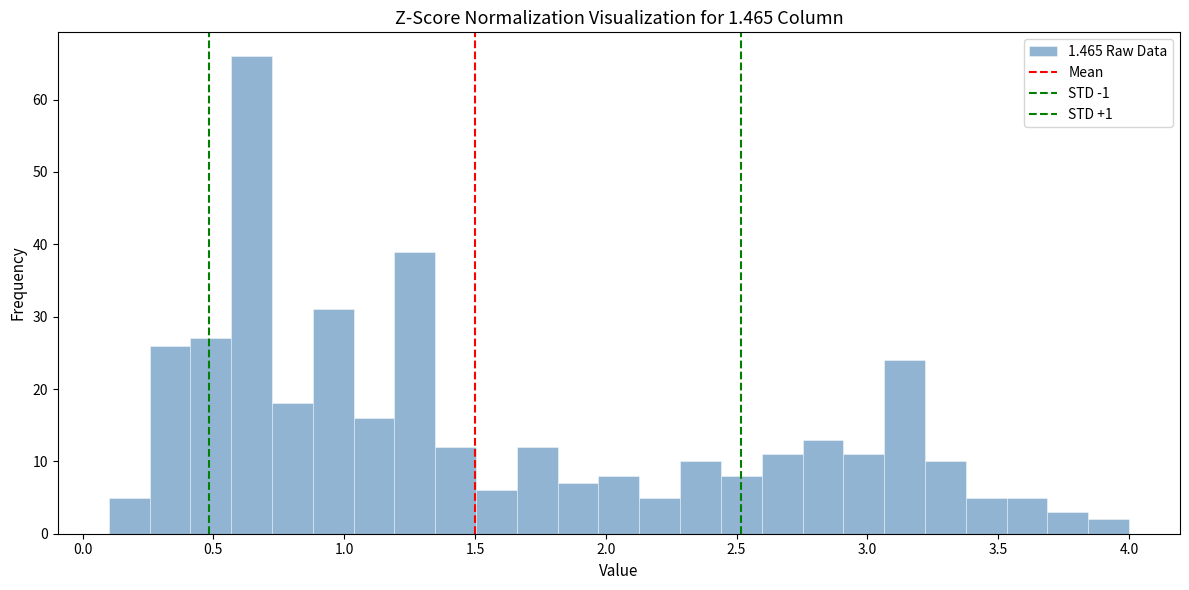

Read against the x-axis, roughly where is the centre of the tallest bar?

0.65